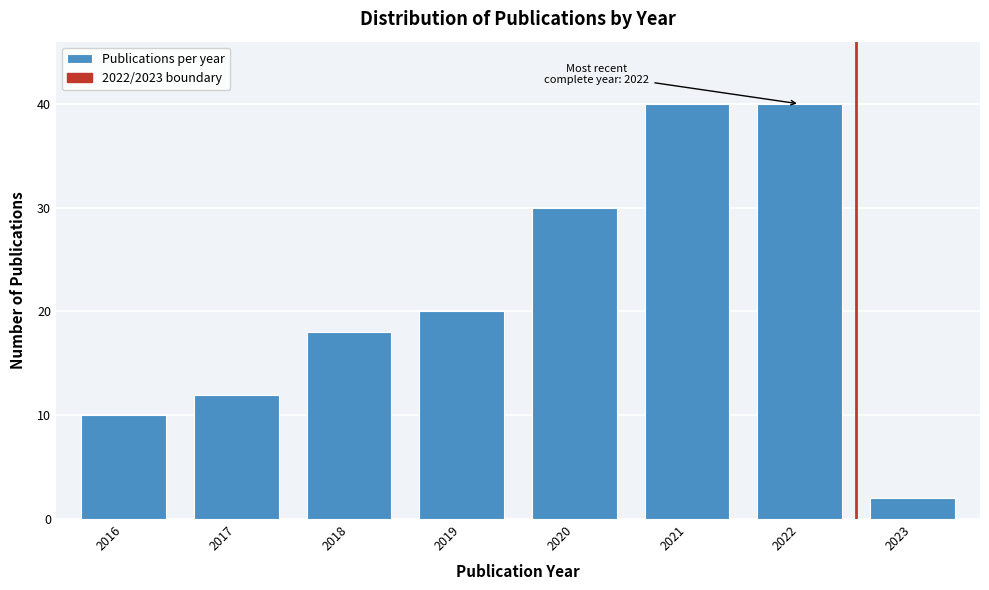

Reading left to right, extract all data points from this chart.

2016=10	2017=12	2018=18	2019=20	2020=30	2021=40	2022=40	2023=2